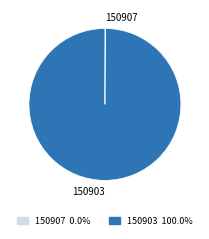

Does 150903 account for over 50% of the chart?

Yes